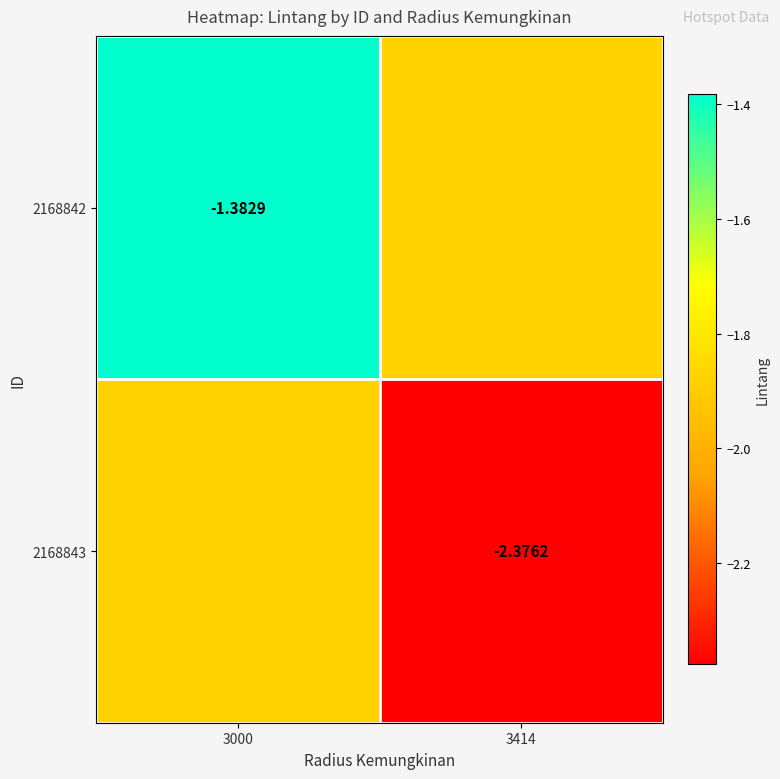

Is the value of 2168842 at 3000 greater than the value of 2168843 at 3414?

Yes